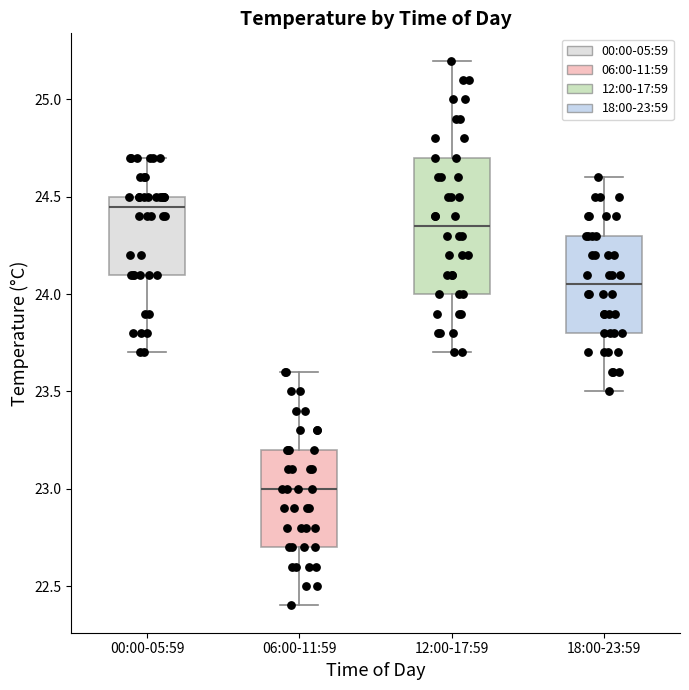

Which box is the tallest, from its lower edge to its upper edge?

12:00-17:59